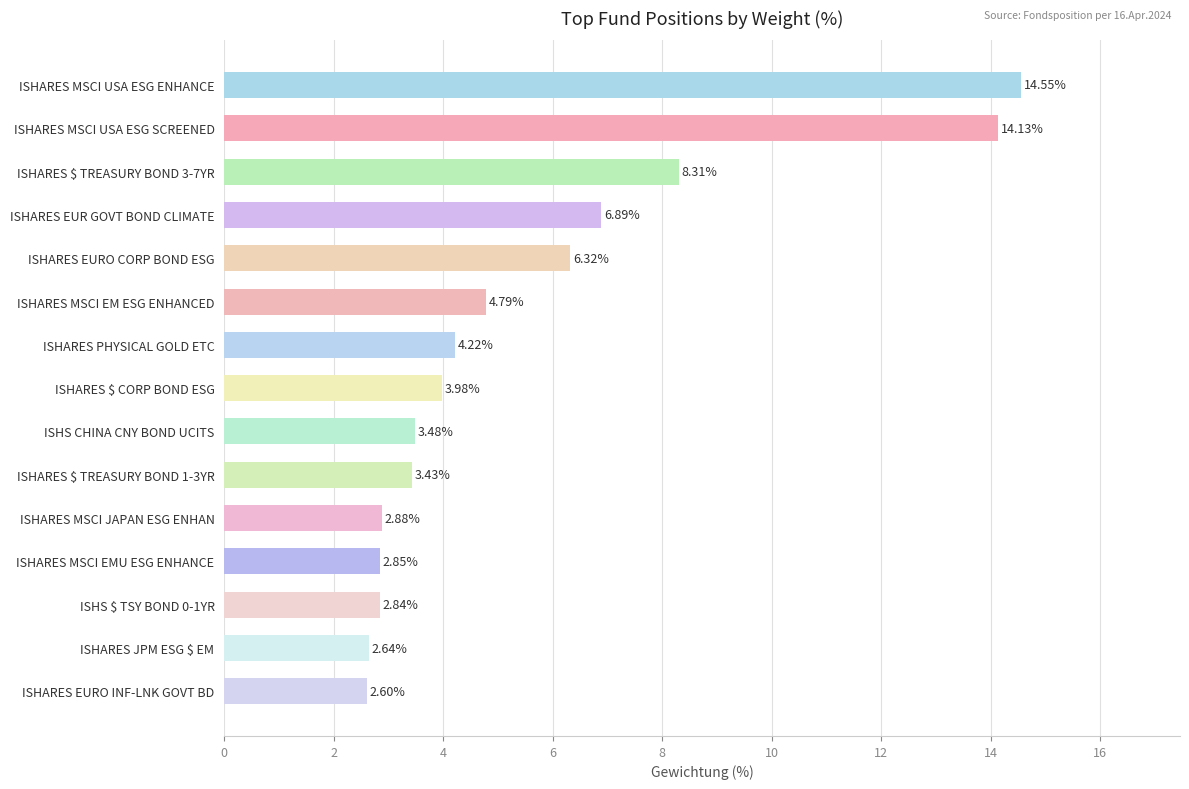

Which label corresponds to the largest value in the chart?

ISHARES MSCI USA ESG ENHANCE